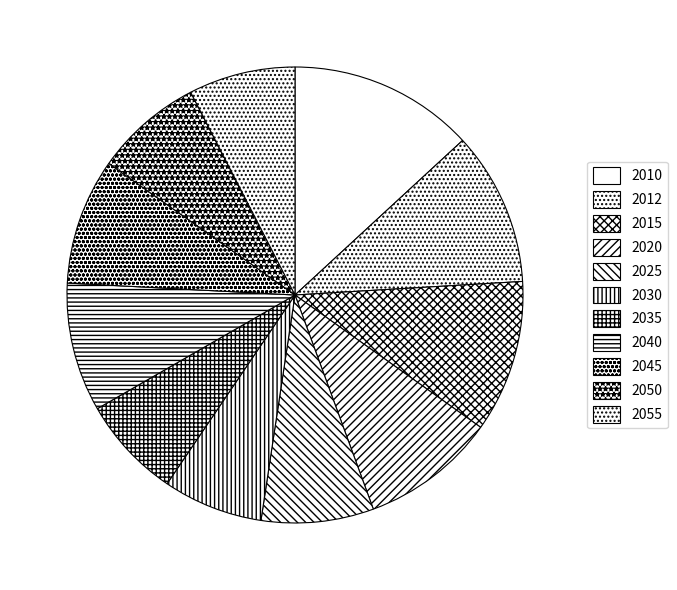

What is the largest slice in the pie chart?

2010